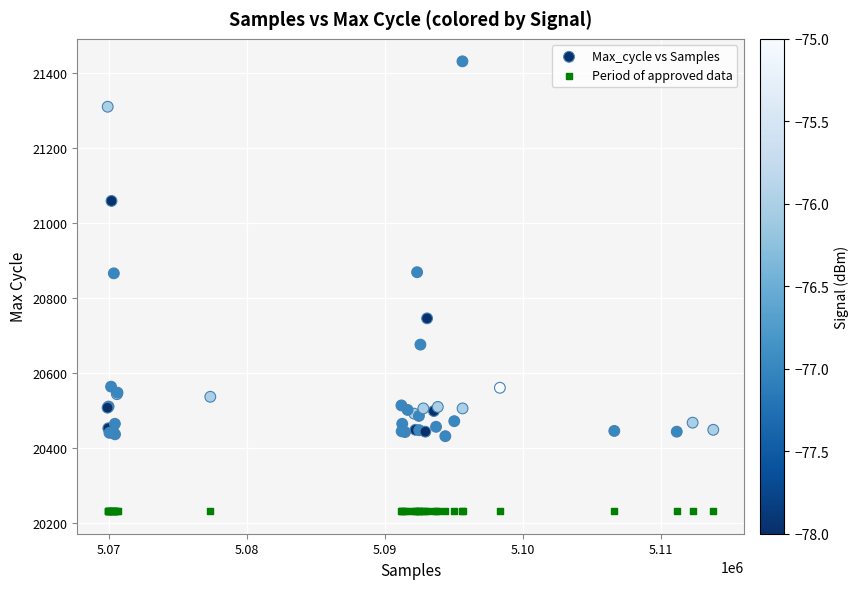

Which series contains the lowest Y value?

Period of approved data